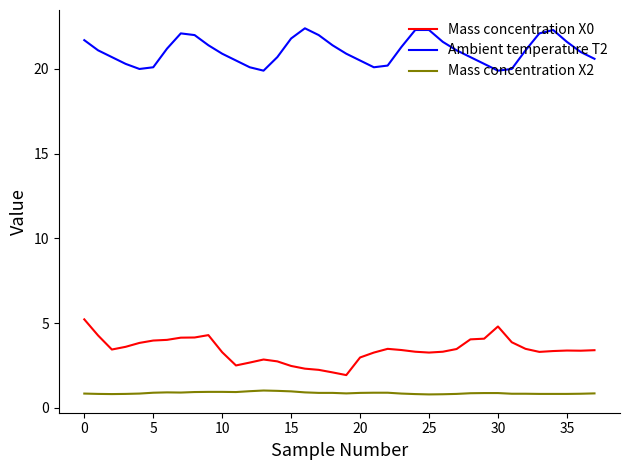

What is the difference between the maximum and minimum values in the Mass concentration X2 series?

0.2